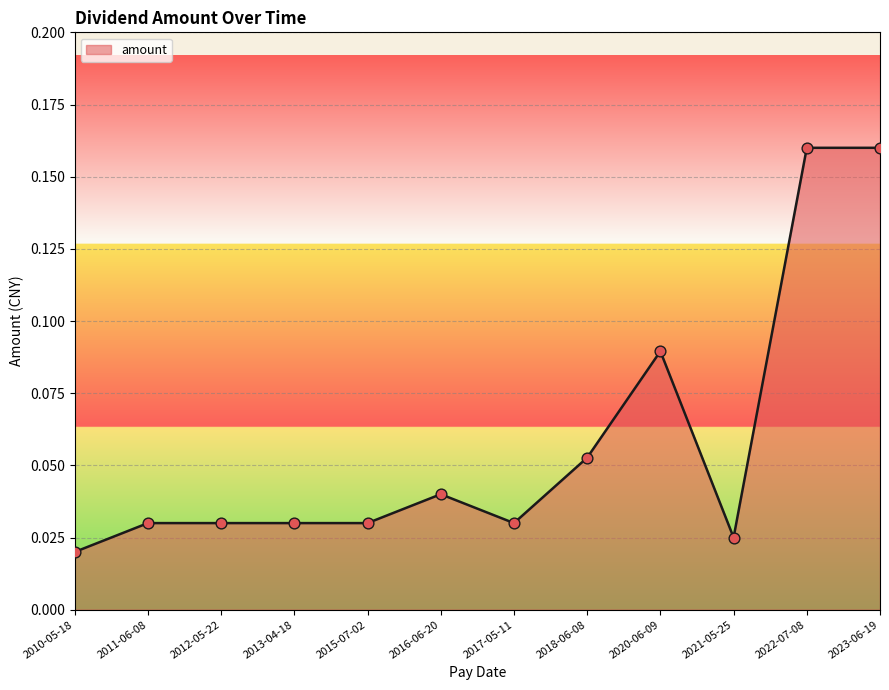

What is the change in value from 2012-05-22 to 2022-07-08?

+0.1